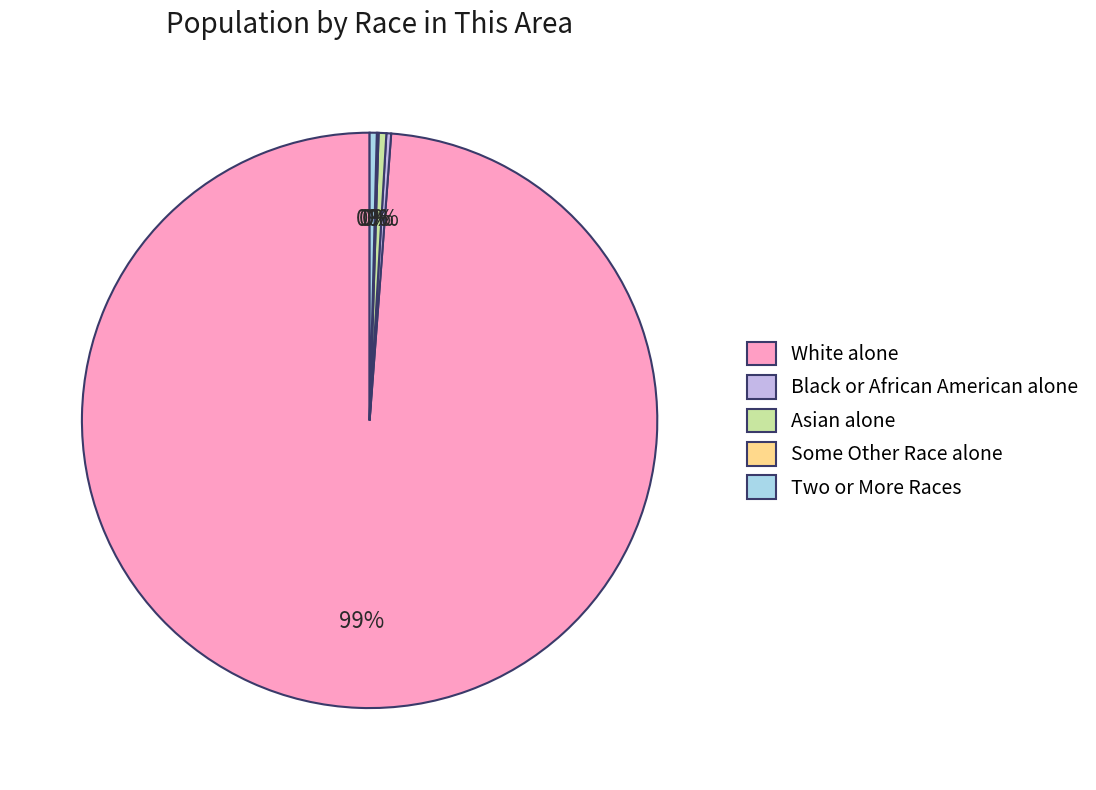

The Asian alone slice represents 9% of the pie. True or false?

False